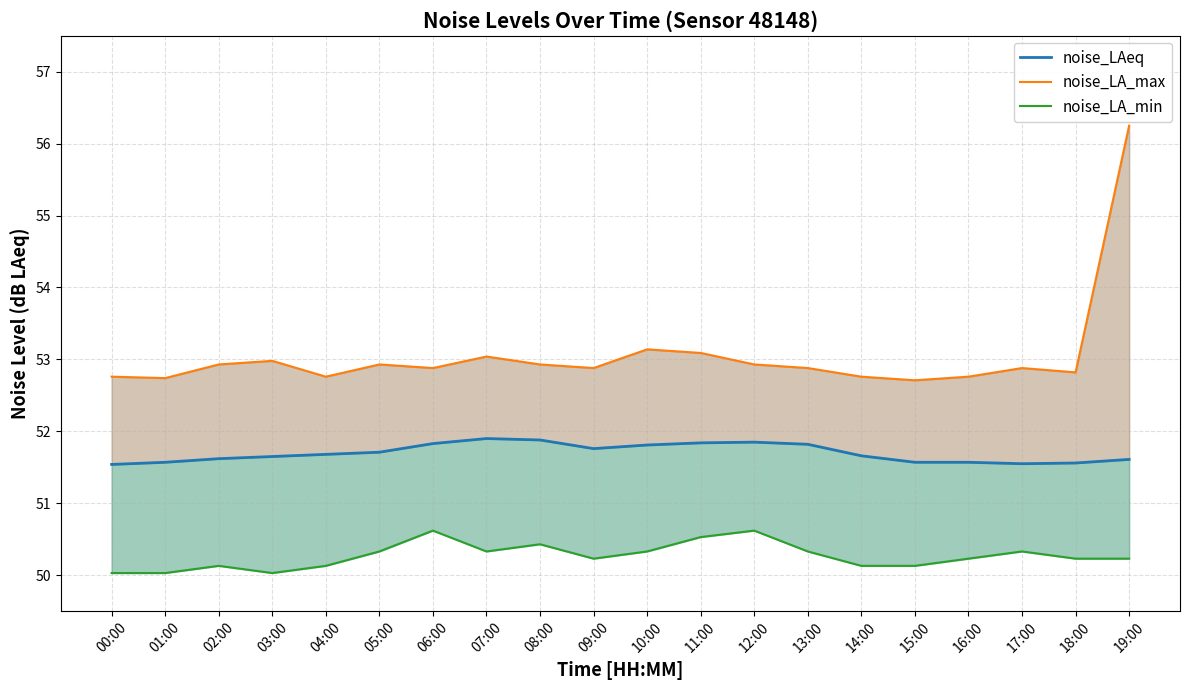

What is the label of the 13th point from the right?

07:00